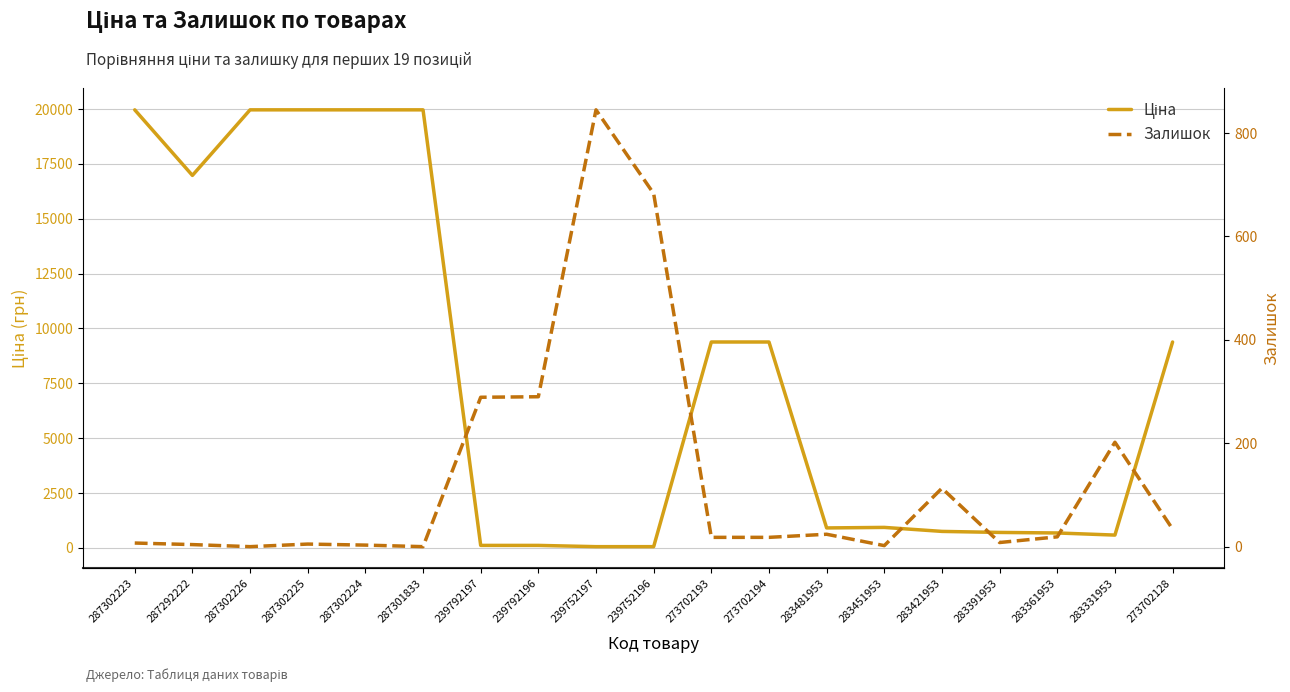

True or false: Ціна has more than 0 interior local peaks.

True